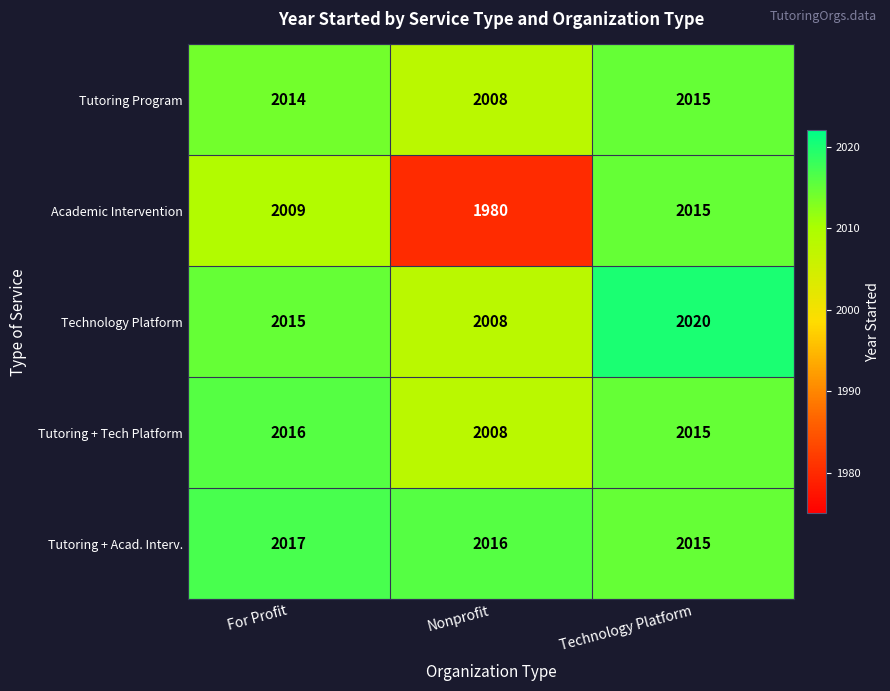

What value does the Tutoring + Acad. Interv. series have at Technology Platform?

2015